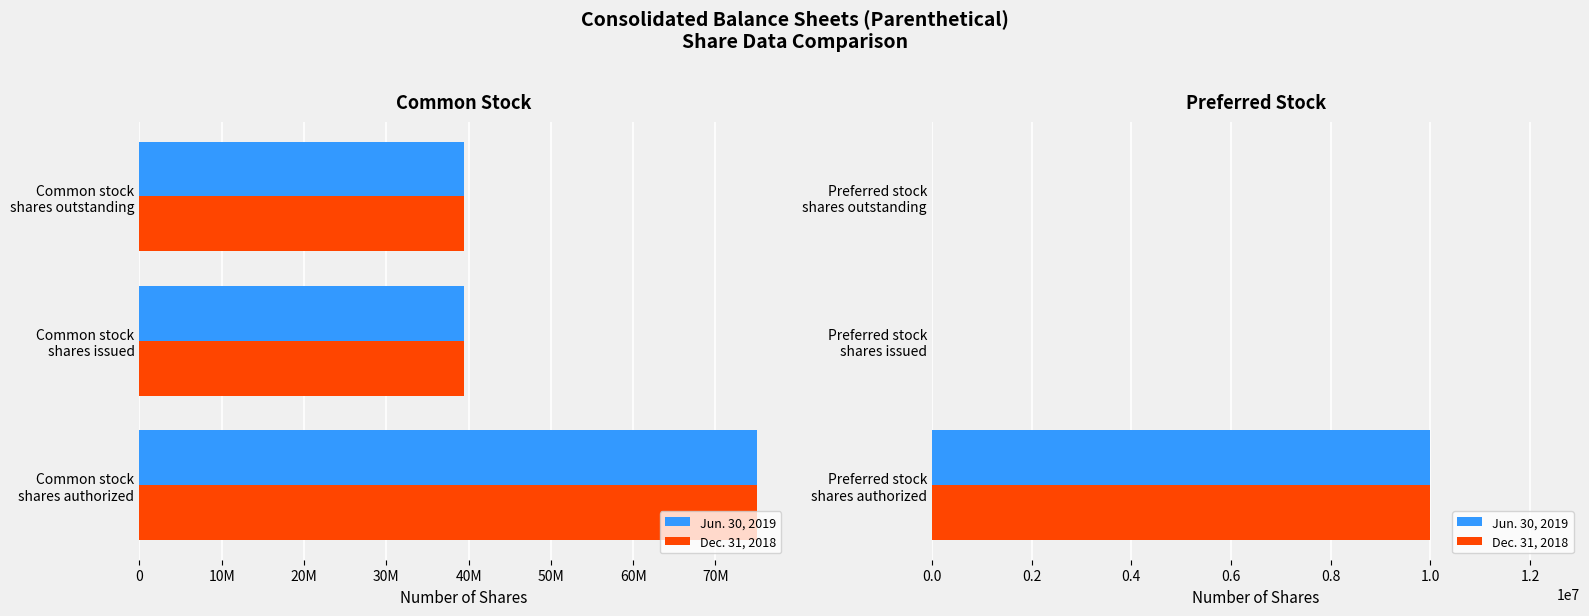

Count the Jun. 30, 2019 values in the range 0 to 10000000.

3